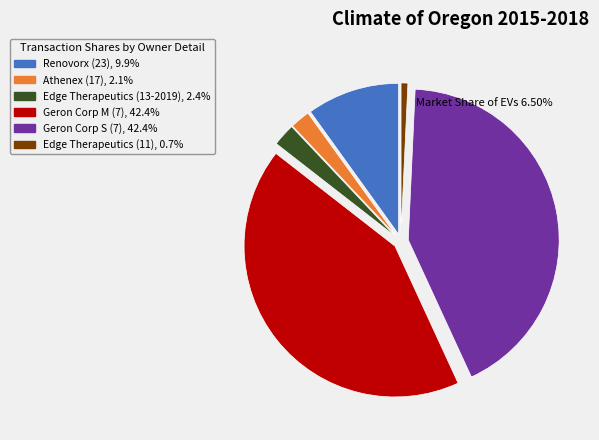

Approximately how many times larger is the value at Athenex (17), 2.1% compared to Edge Therapeutics (11), 0.7%?

2.9